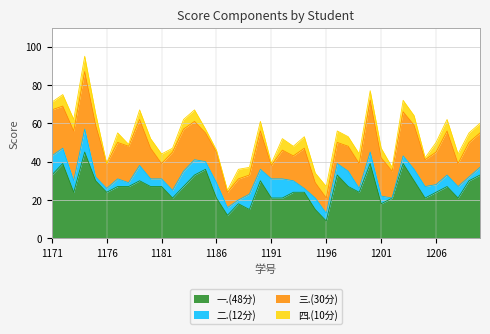

What is the value of the 一.(48分) point at the 23rd from the left?

24